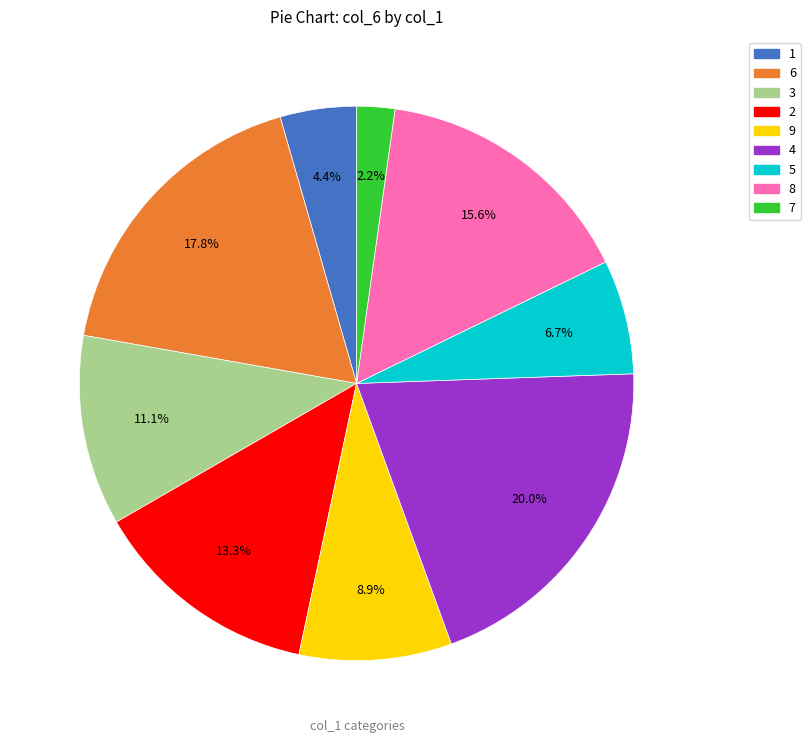

How many segments does this pie chart have?

9